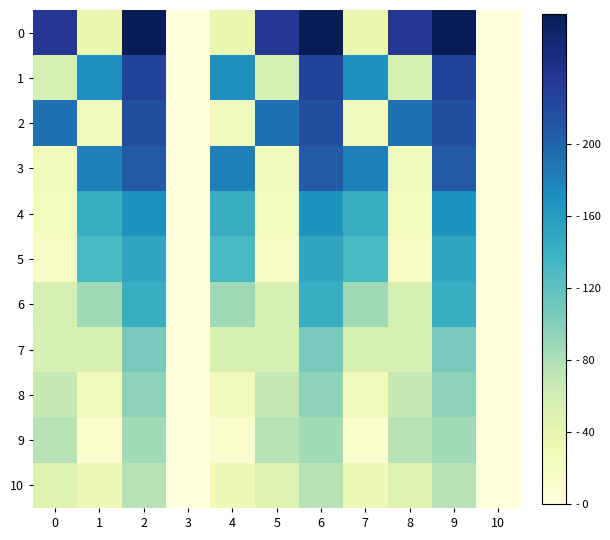

What is the spread (max minus min) of values at 1?

171